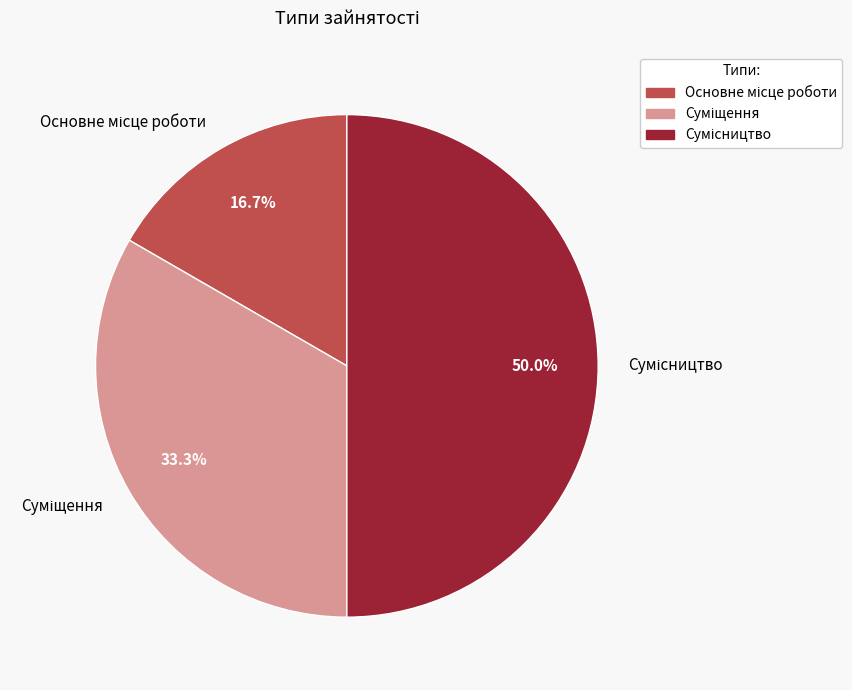

Rank the categories by value from lowest to highest.

Основне місце роботи, Суміщення, Сумісництво